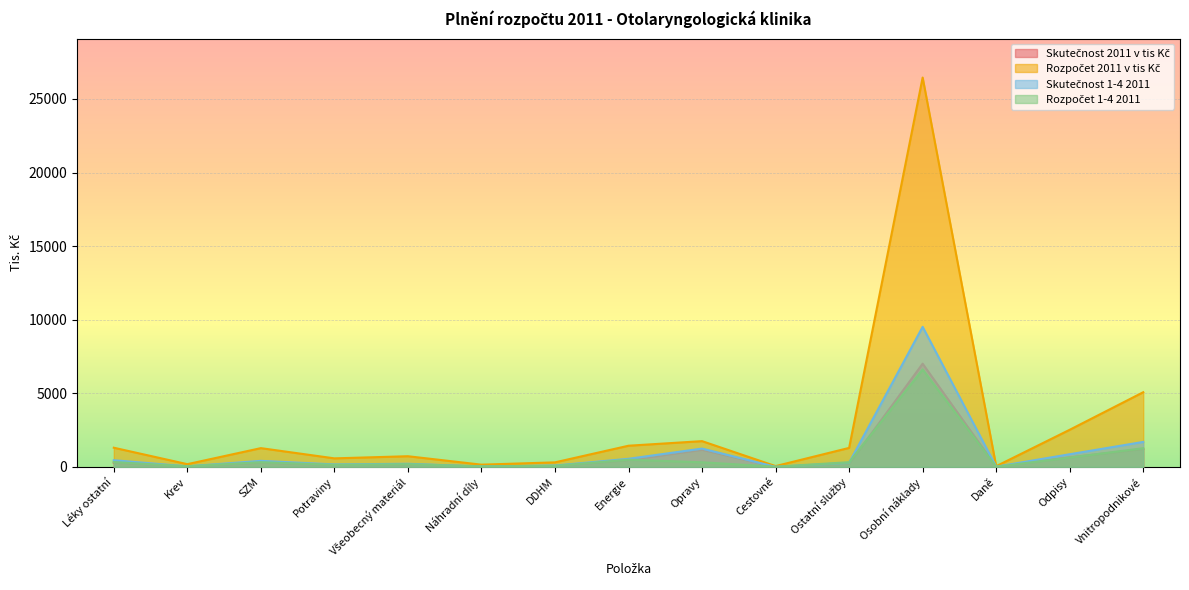

Reading left to right, transcribe all the data shown in this chart.

Skutečnost 2011 v tis Kč: Léky ostatní=285.2	Krev=17.4	SZM=283.6	Potraviny=121.9	Všeobecný materiál=162.6	Náhradní díly=19.9	DDHM=62.3	Energie=459.6	Opravy=1161.8	Cestovné=2.1	Ostatní služby=202.4	Osobní náklady=7011.5	Daně=8.8	Odpisy=650.1	Vnitropodnikové=1210.2
Rozpočet 2011 v tis Kč: Léky ostatní=1301.0	Krev=184.0	SZM=1273.0	Potraviny=578.1	Všeobecný materiál=723.0	Náhradní díly=150.0	DDHM=306.9	Energie=1437.0	Opravy=1748.8	Cestovné=53.0	Ostatní služby=1289.2	Osobní náklady=26457.0	Daně=46.0	Odpisy=2521.0	Vnitropodnikové=5072.0
Skutečnost 1-4 2011: Léky ostatní=451.8	Krev=34.7	SZM=409.1	Potraviny=167.2	Všeobecný materiál=211.3	Náhradní díly=21.4	DDHM=90.8	Energie=549.3	Opravy=1244.1	Cestovné=2.1	Ostatní služby=276.1	Osobní náklady=9517.6	Daně=12.7	Odpisy=858.7	Vnitropodnikové=1695.8
Rozpočet 1-4 2011: Léky ostatní=327.0	Krev=45.0	SZM=321.0	Potraviny=144.0	Všeobecný materiál=186.0	Náhradní díly=39.0	DDHM=75.0	Energie=489.0	Opravy=311.0	Cestovné=12.0	Ostatní služby=318.0	Osobní náklady=6621.0	Daně=12.0	Odpisy=633.0	Vnitropodnikové=1268.0